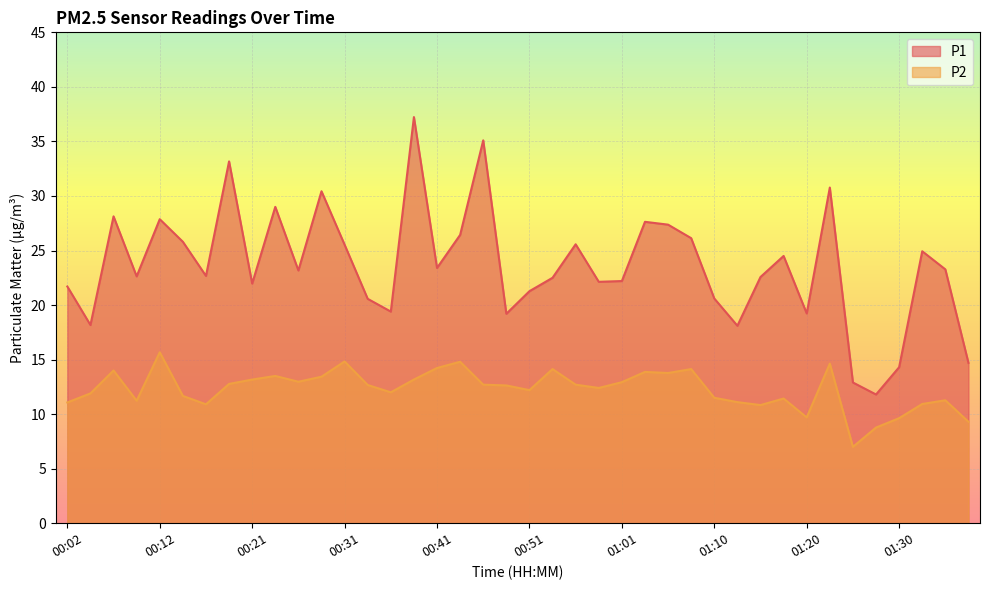

How many values in the P2 series are below 12?

16